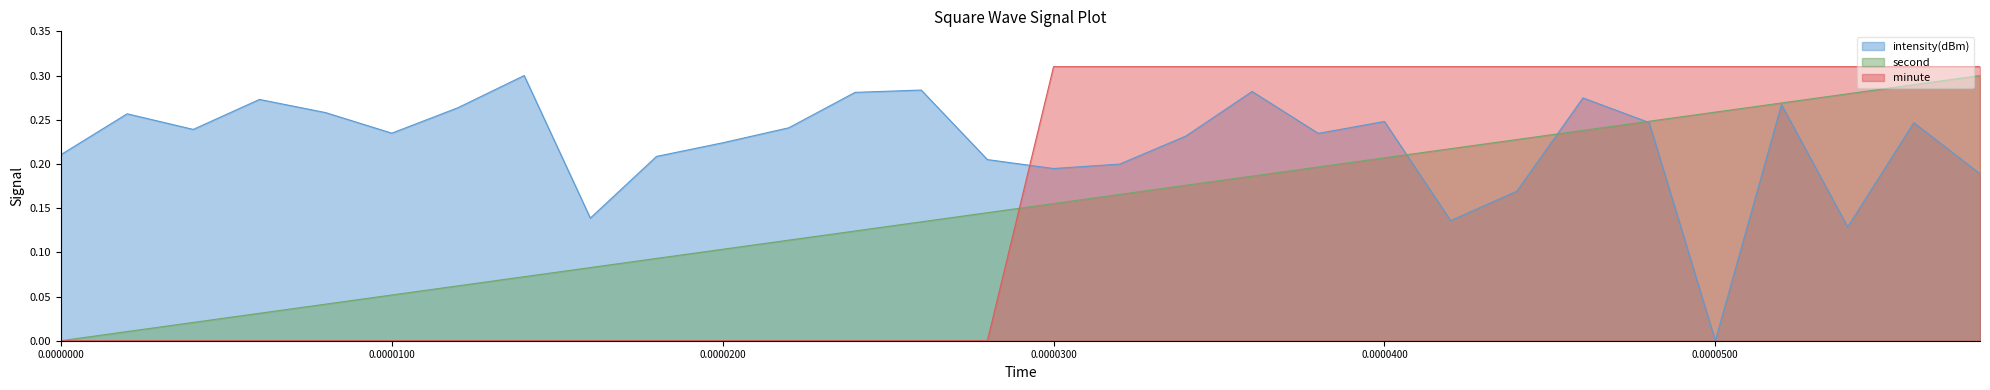

Which series has the largest total across all categories?

intensity(dBm)